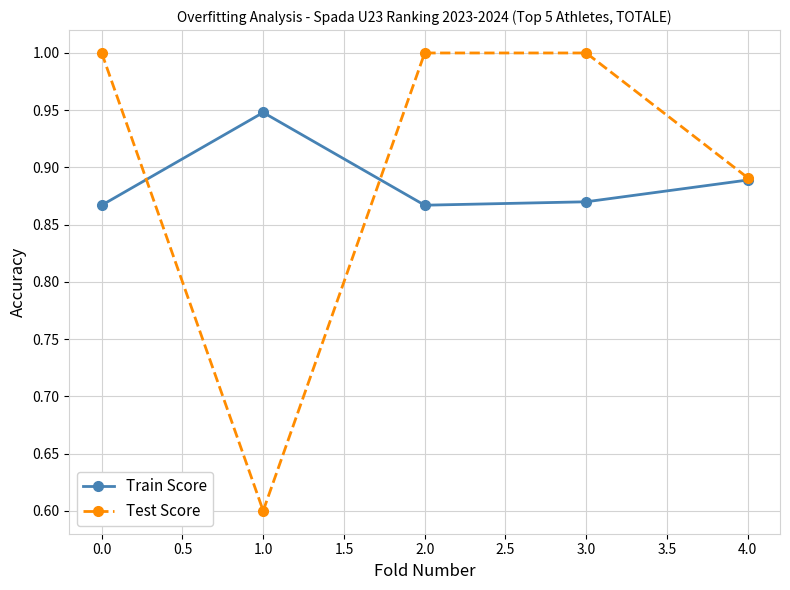

What is the total value across all series at 1.0?

1.5